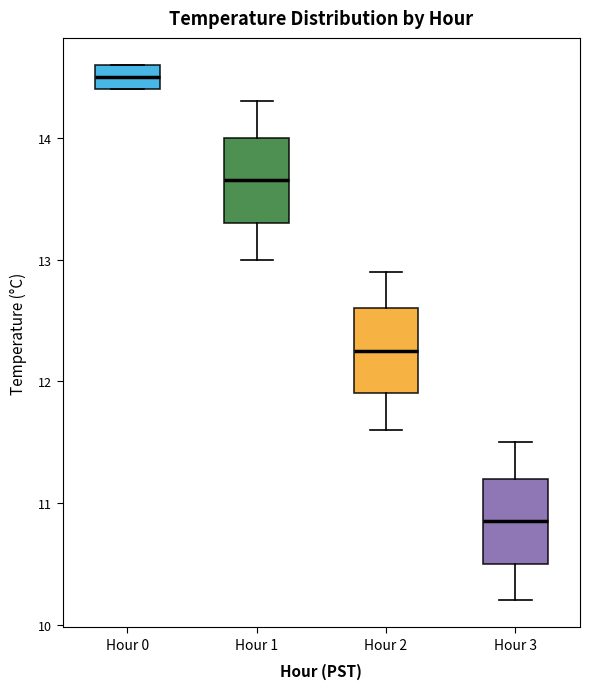

Reading left to right, transcribe this box plot: for each box, give where its median line is, the range the box spans, and where its two whiskers end, as read against the y-axis. The values are not printed on the chart, so give them approximately, as read against the axis.

Hour 0: median 14.5, box 14.4 to 14.6, whiskers 14.4 to 14.6
Hour 1: median 13.7, box 13.3 to 14.0, whiskers 13.0 to 14.3
Hour 2: median 12.3, box 11.9 to 12.6, whiskers 11.6 to 12.9
Hour 3: median 10.9, box 10.5 to 11.2, whiskers 10.2 to 11.5